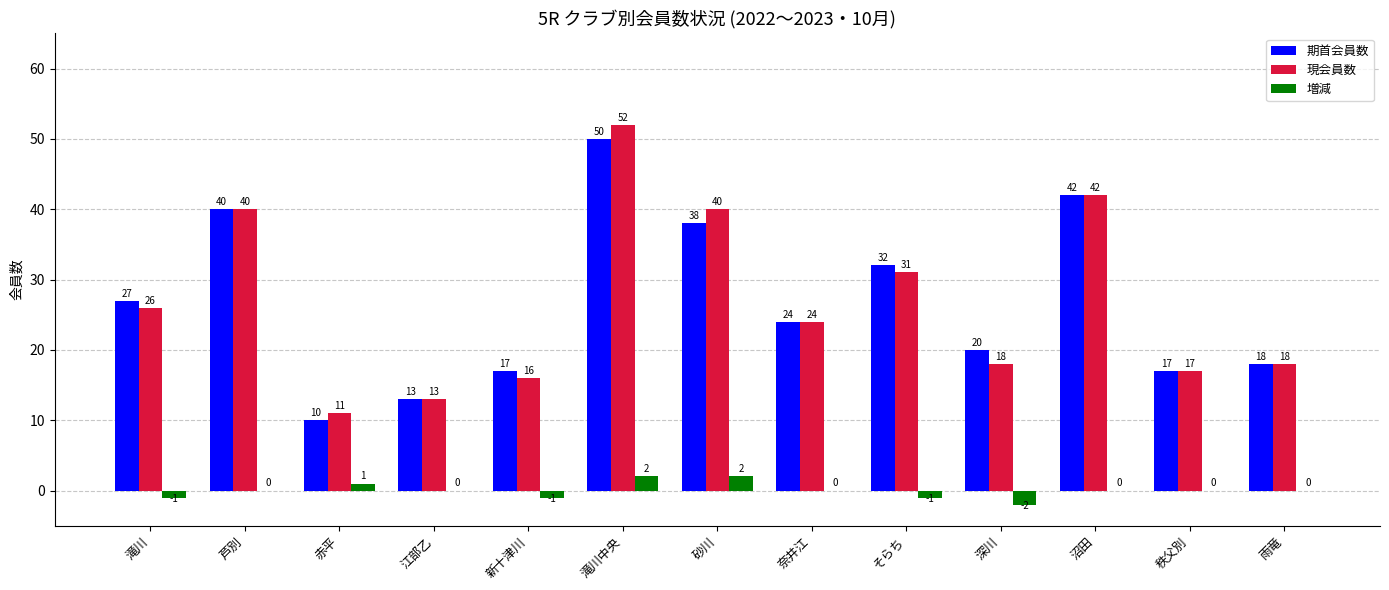

What is the highest value of the 現会員数 series?

52